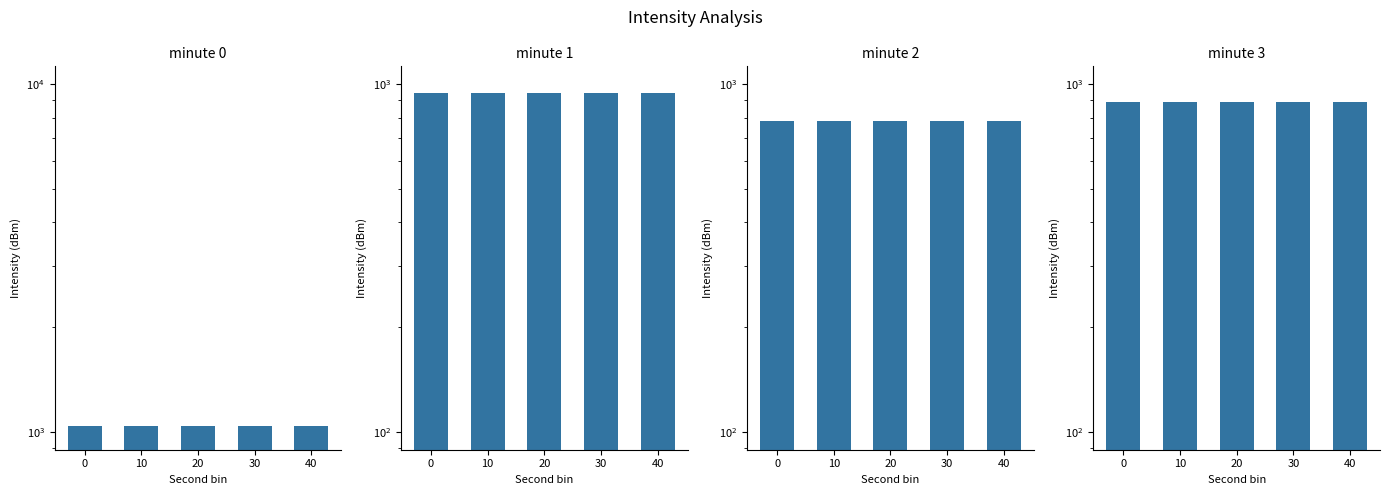

What is the sum of all minute 1 values?

4691.0